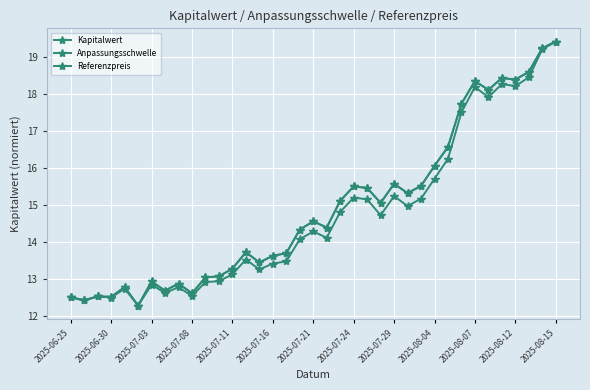

Is this an area chart (filled region under the line)?

No